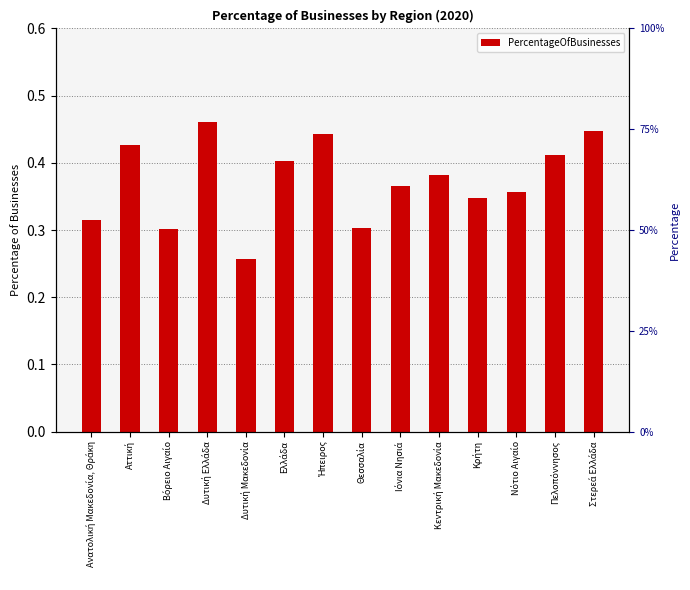

How many bars are there in total?

14